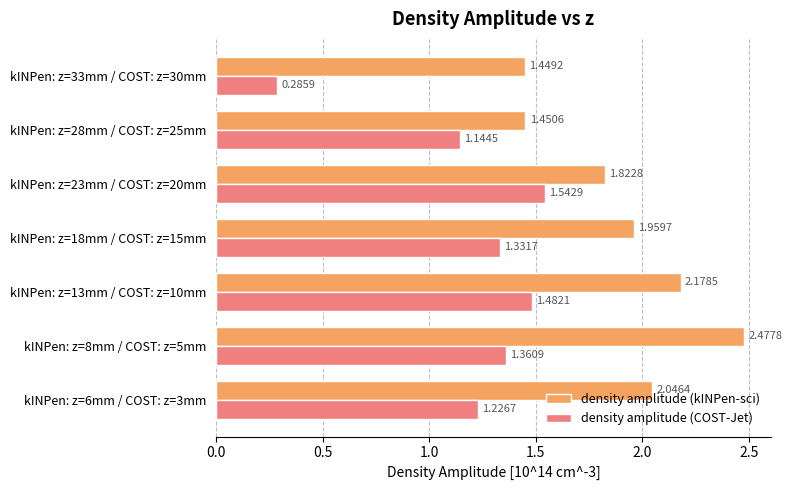

What is the difference between the maximum and second lowest values in the density amplitude (COST-Jet) series?

0.4